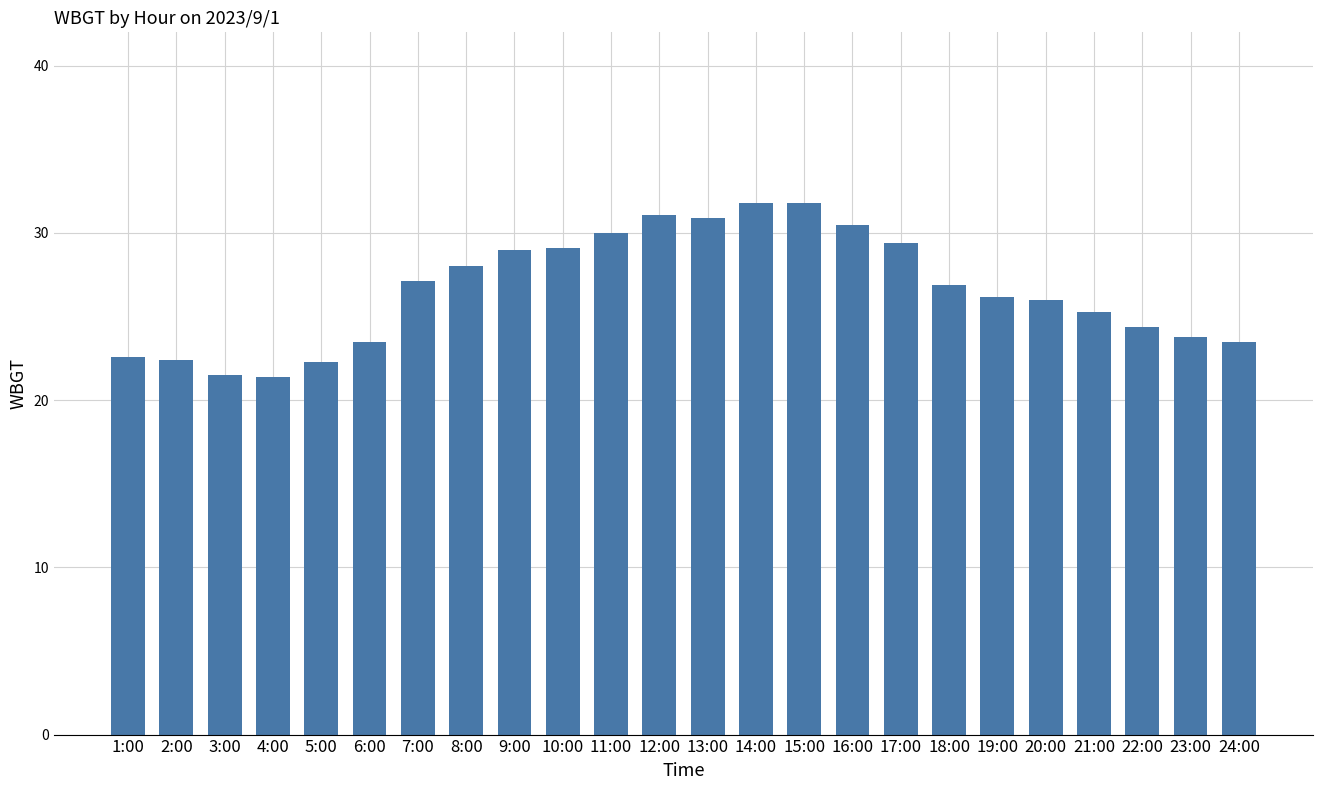

What is the greatest value displayed?

31.8